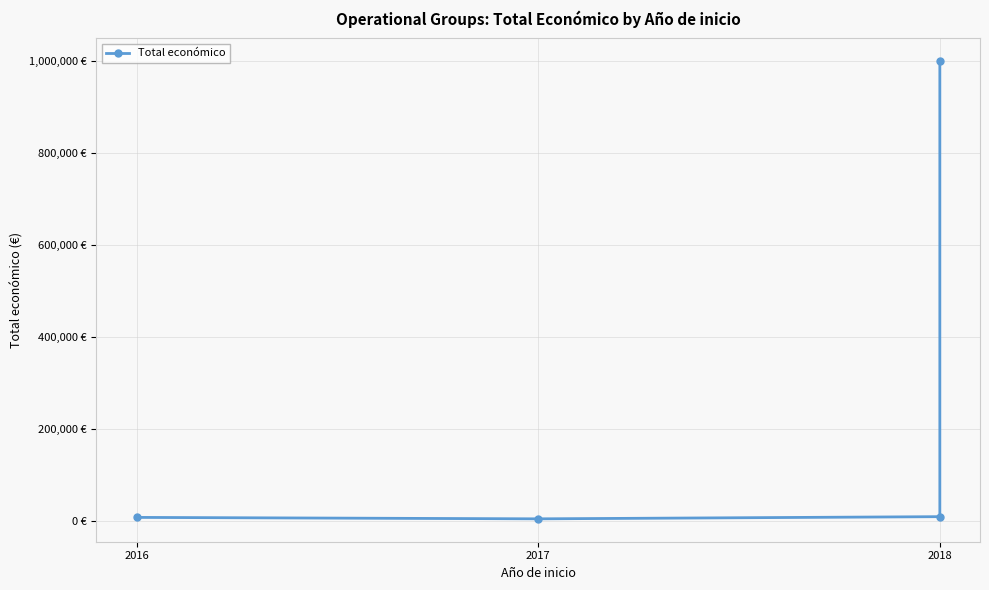

What is the maximum value shown in the chart?

999992